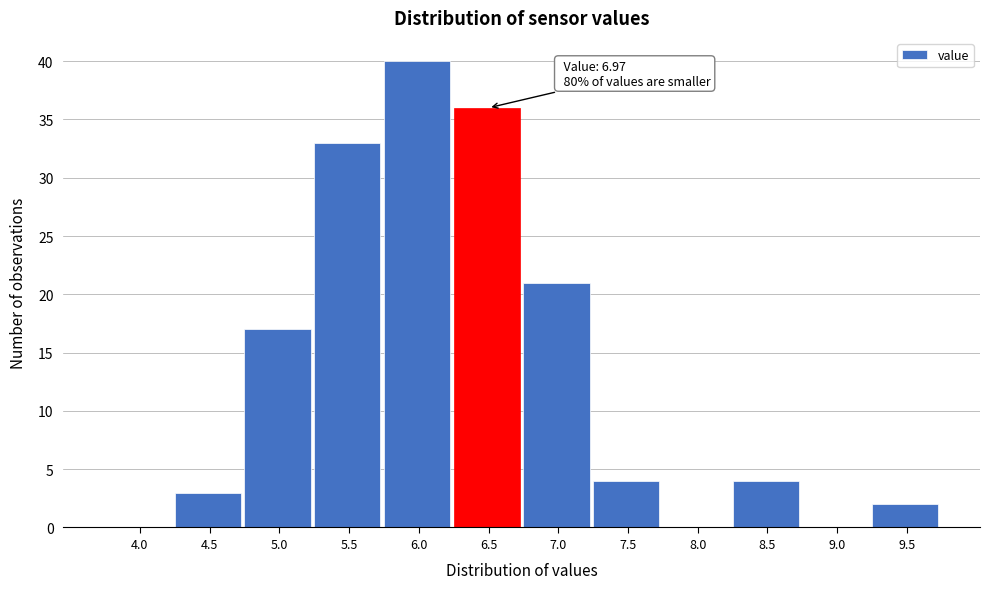

Reading right to left, list all the values displayed in this chart.

9.5=2	9.0=0	8.5=4	8.0=0	7.5=4	7.0=21	6.5=36	6.0=40	5.5=33	5.0=17	4.5=3	4.0=0